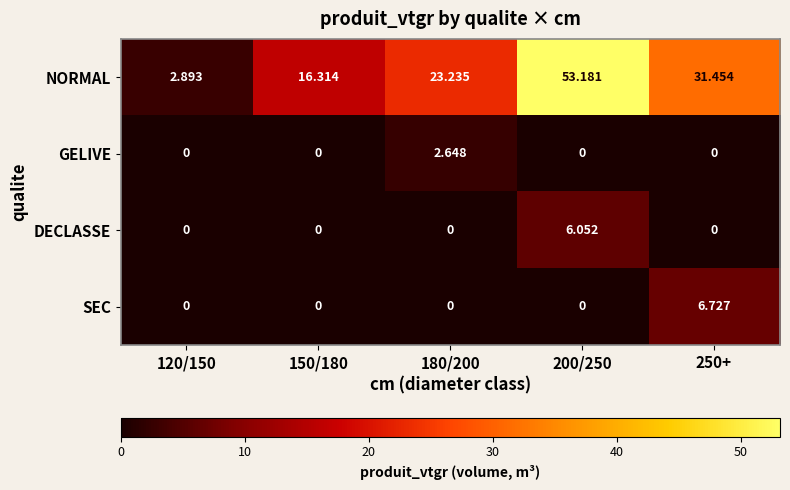

List the series in order of their peak value, lowest first.

GELIVE, DECLASSE, SEC, NORMAL